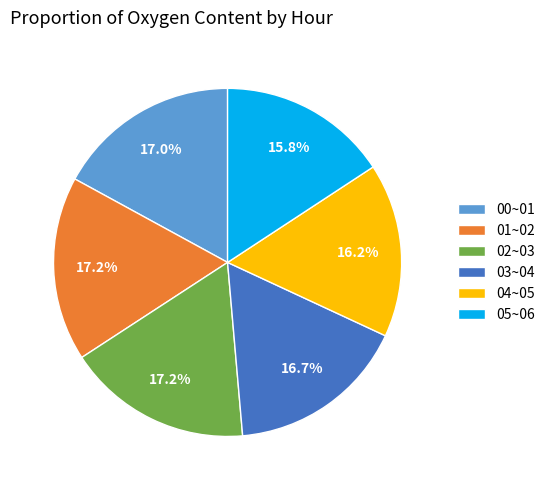

Does 05~06 represent more than half of the total?

No